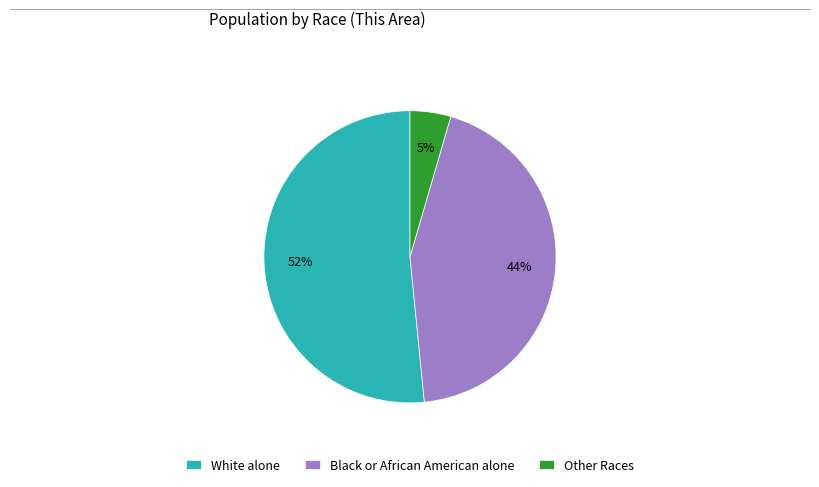

Count the number of slices in the pie.

3